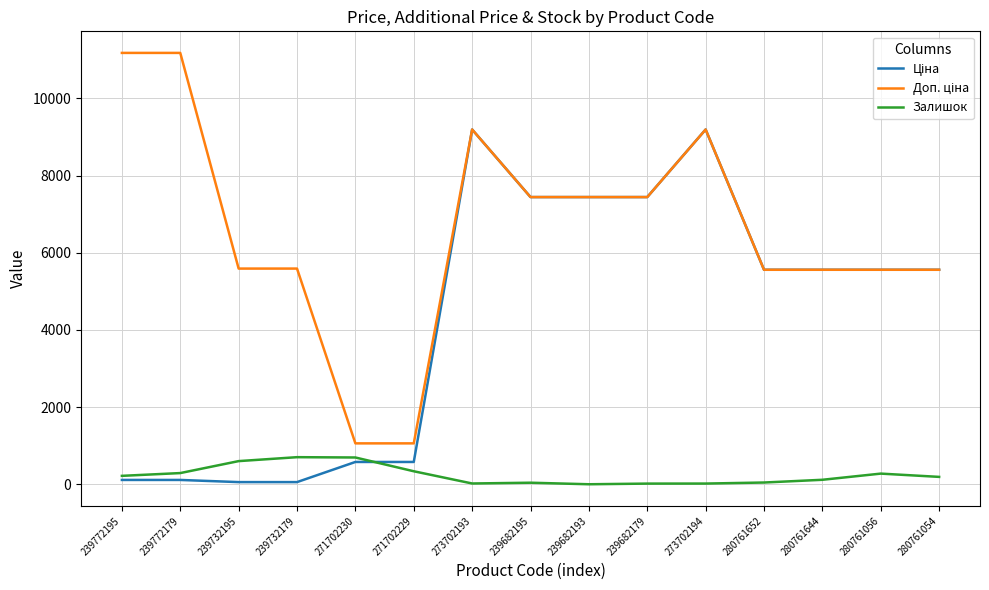

Is it true that Залишок equals 20.0 at 273702193?

True